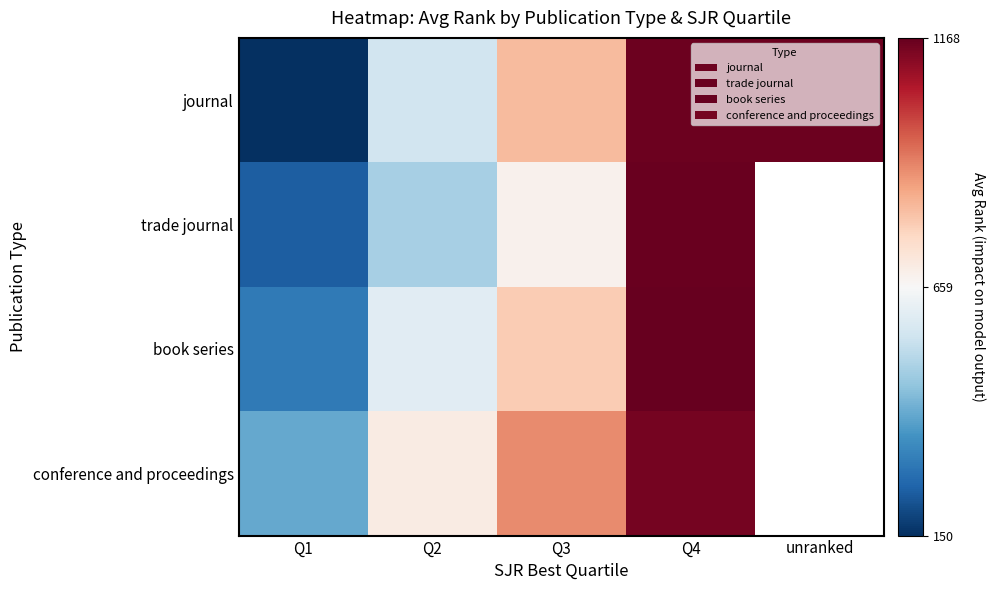

Which category has the highest value in the book series series?

Q4